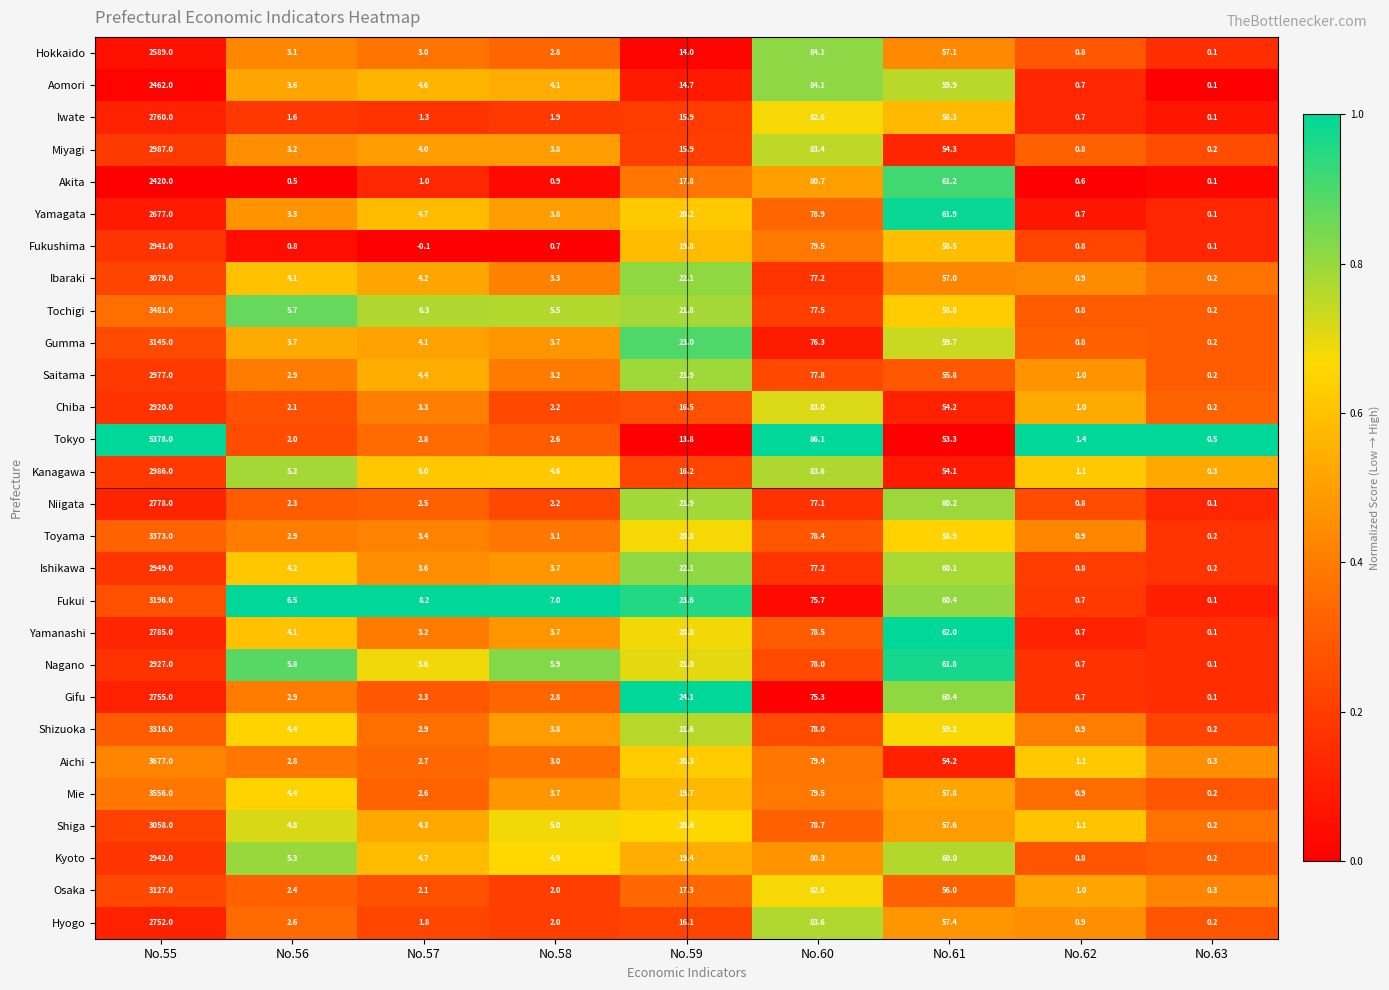

Rank the series by their maximum value, from lowest to highest.

Akita, Aomori, Hokkaido, Yamagata, Hyogo, Gifu, Iwate, Niigata, Yamanashi, Chiba, Nagano, Fukushima, Kyoto, Ishikawa, Saitama, Kanagawa, Miyagi, Shiga, Ibaraki, Osaka, Gumma, Fukui, Shizuoka, Toyama, Tochigi, Mie, Aichi, Tokyo